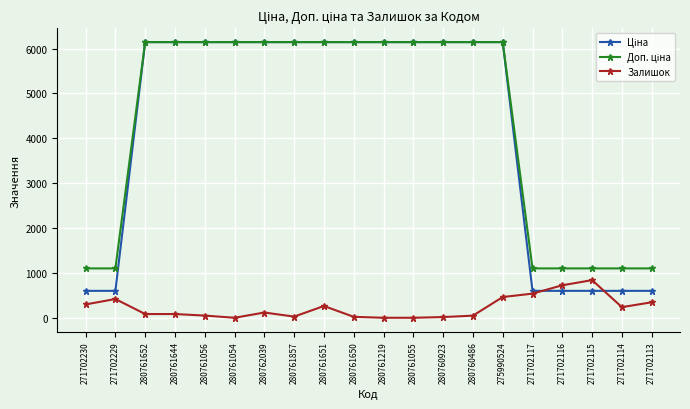

What is the maximum value for Залишок?

839.0